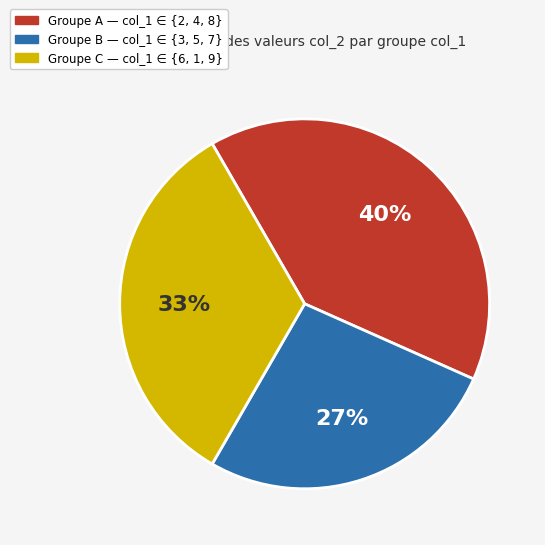

To the nearest percent, what is the difference between the largest and smallest slice percentages?

13%